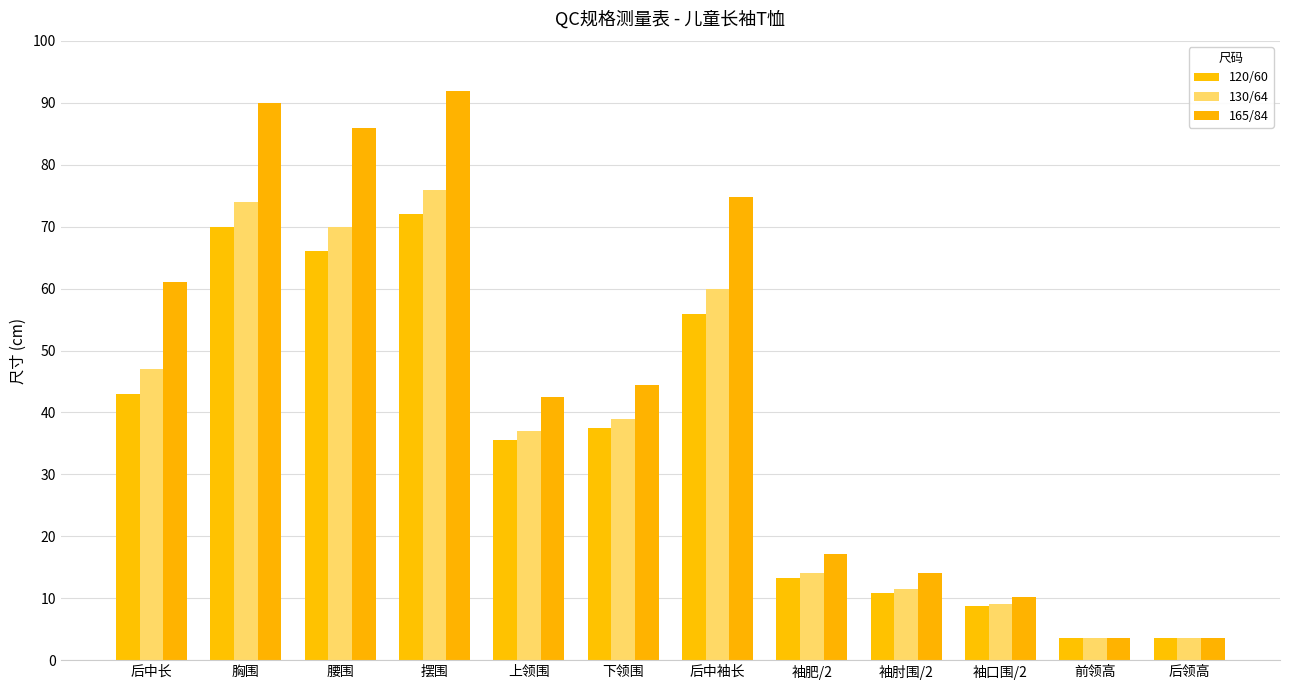

At how many categories does at least one series exceed 33?

7